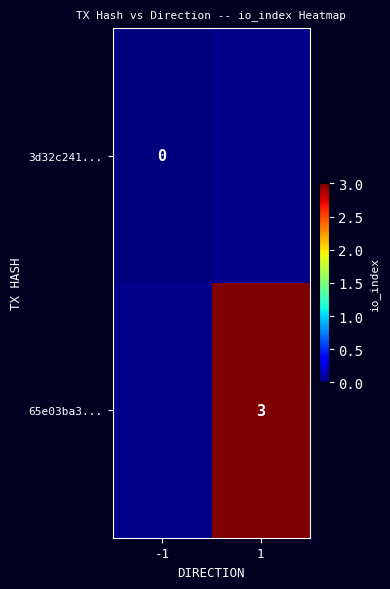

What is the greatest value displayed?

3.0